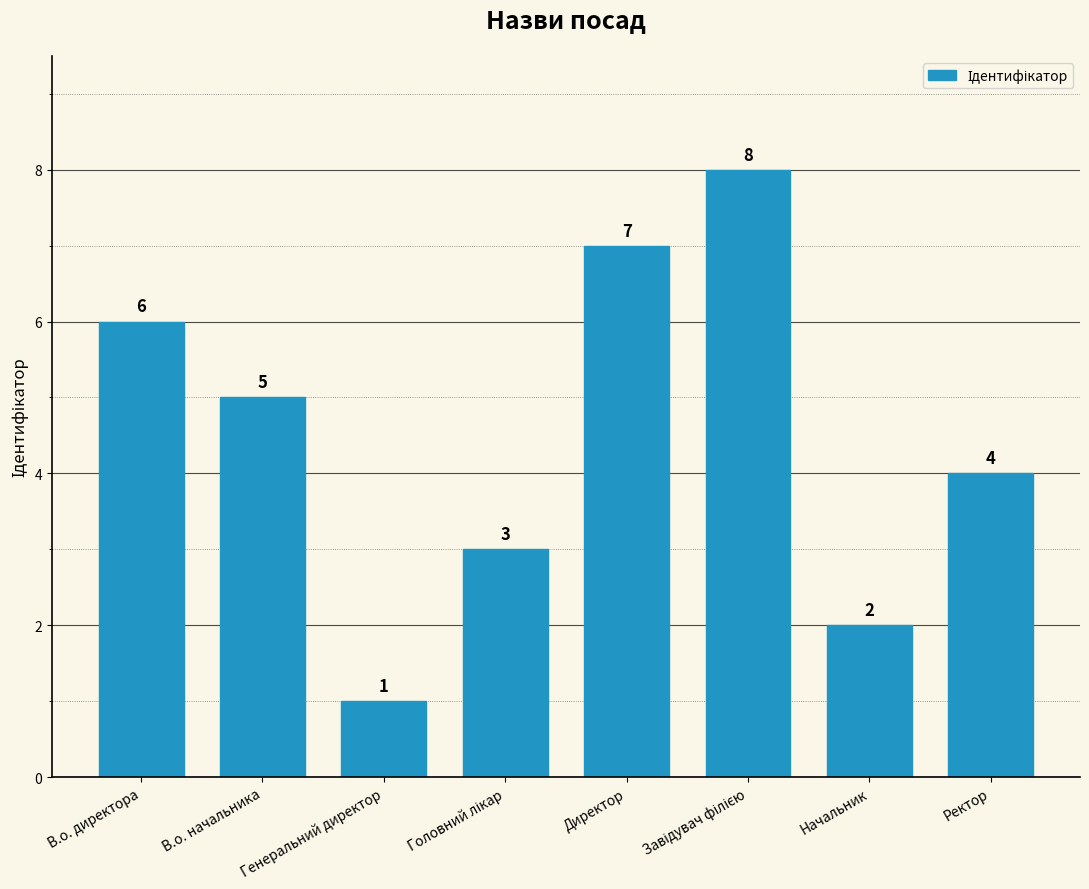

What is the label of the 5th bar from the left?

Директор